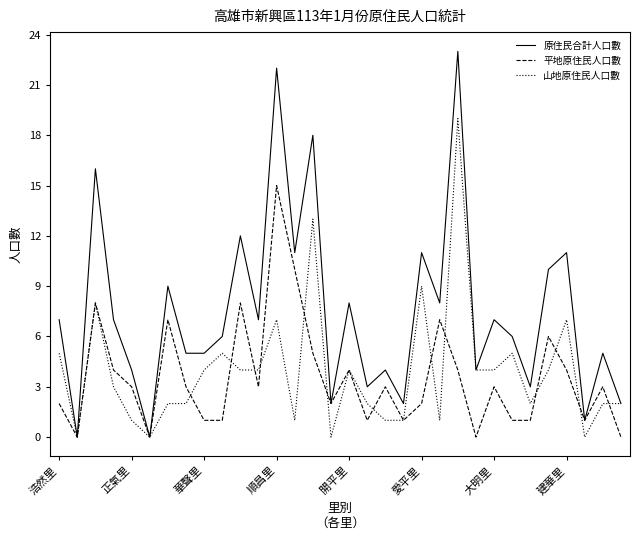

What is the highest value of the 原住民合計人口數 series?

23